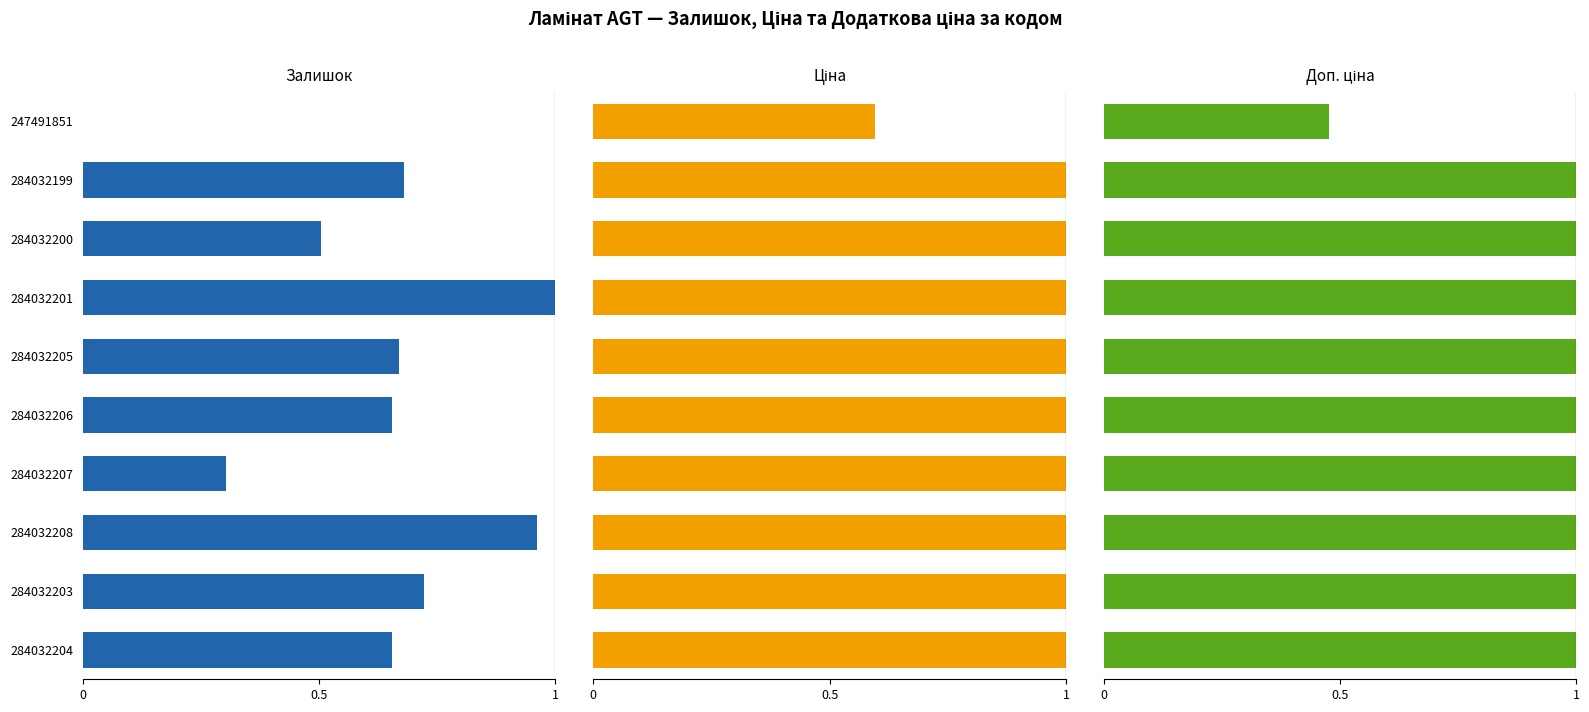

What is the sum of all Ціна values?

9.6